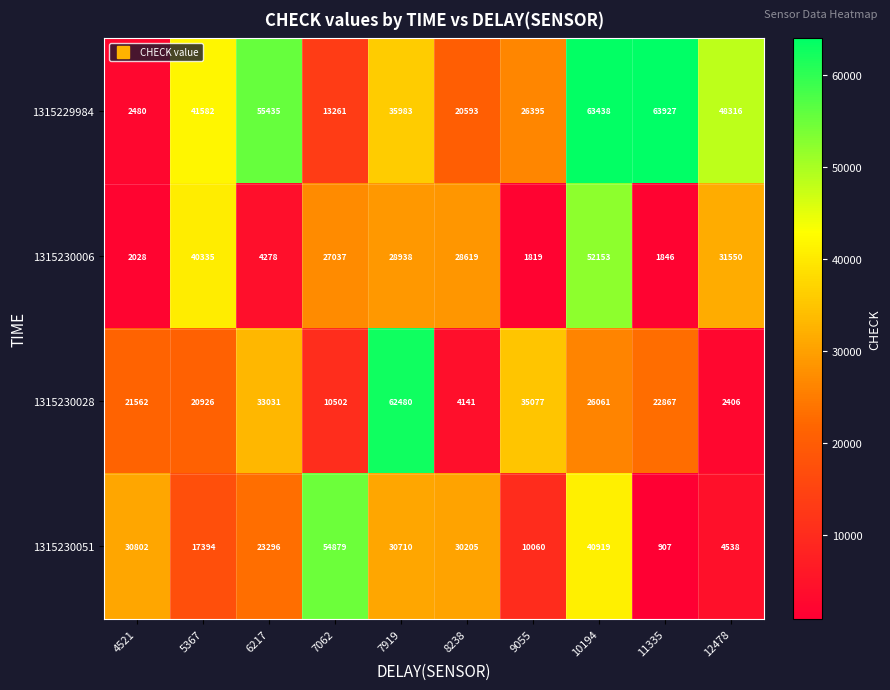

At how many categories does at least one series exceed 6197?

10